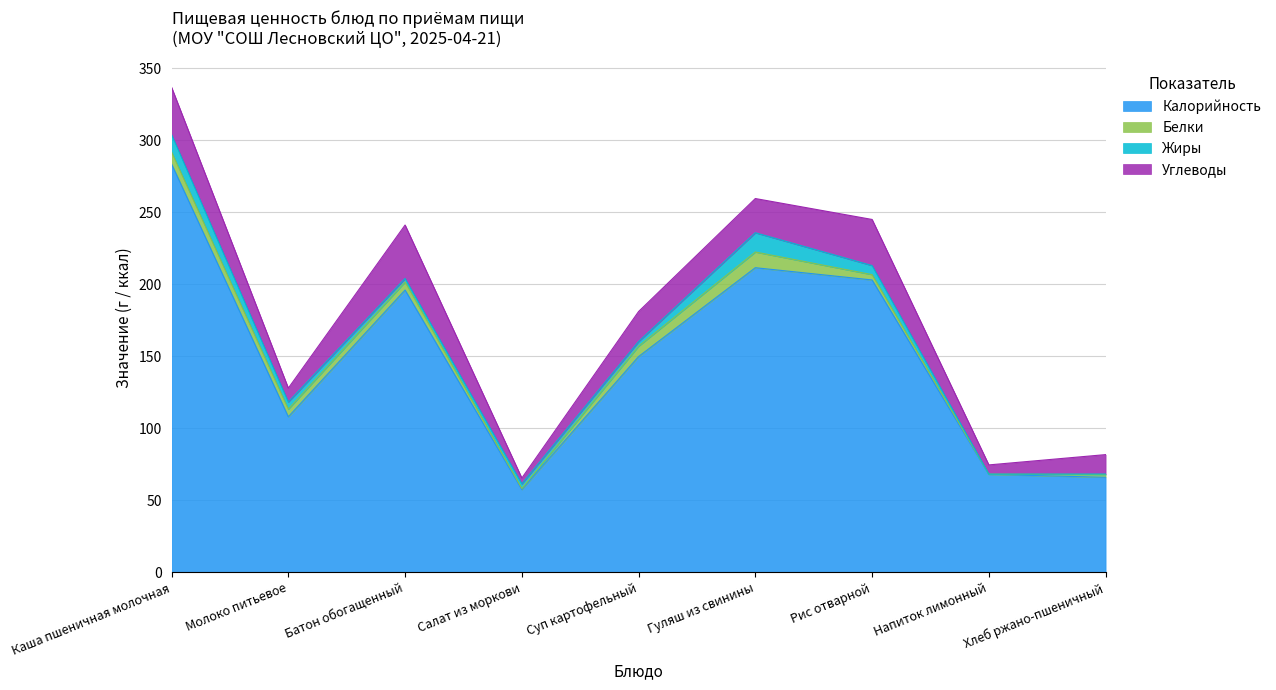

Rank the categories by Углеводы value from lowest to highest.

Салат из моркови, Напиток лимонный, Молоко питьевое, Хлеб ржано-пшеничный, Суп картофельный, Гуляш из свинины, Рис отварной, Каша пшеничная молочная, Батон обогащенный